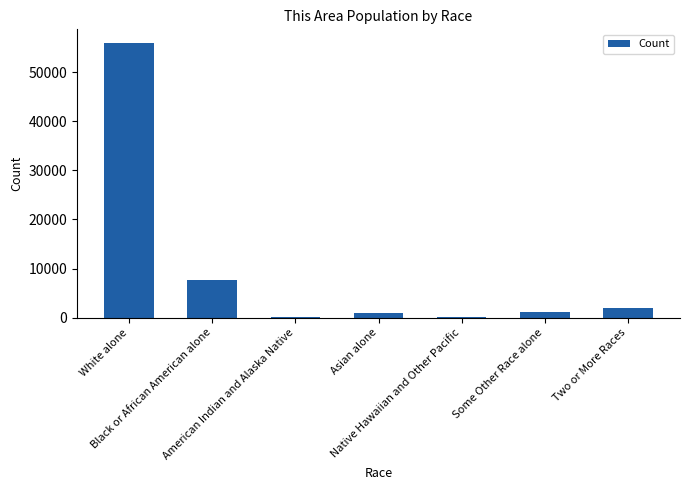

Where does the data first go above 1183?

White alone